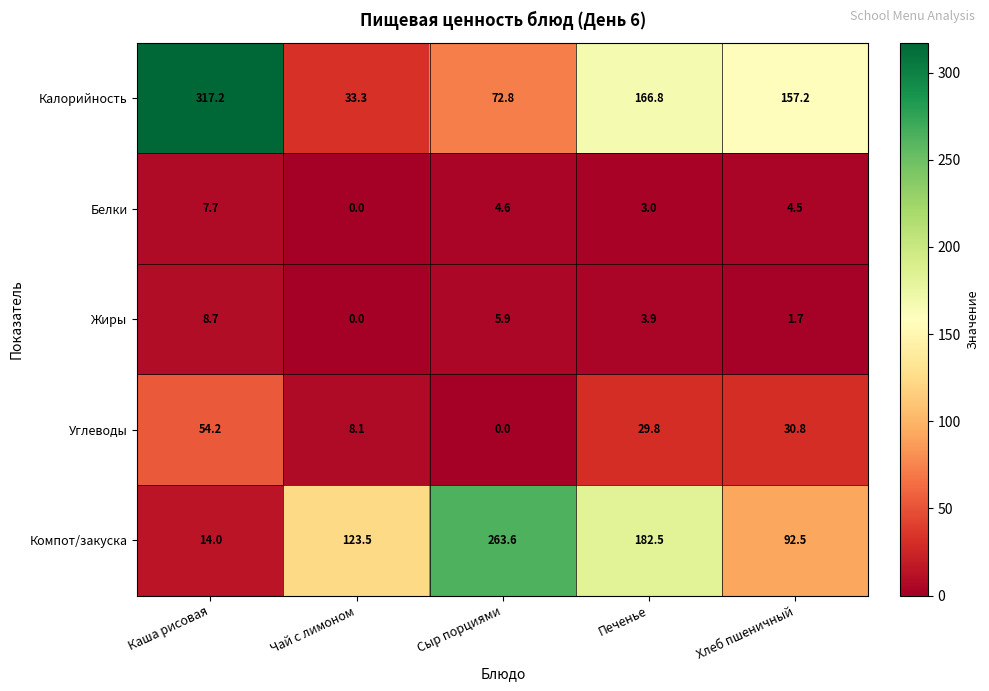

True or false: Углеводы has a value of 16.3 at Сыр порциями.

False